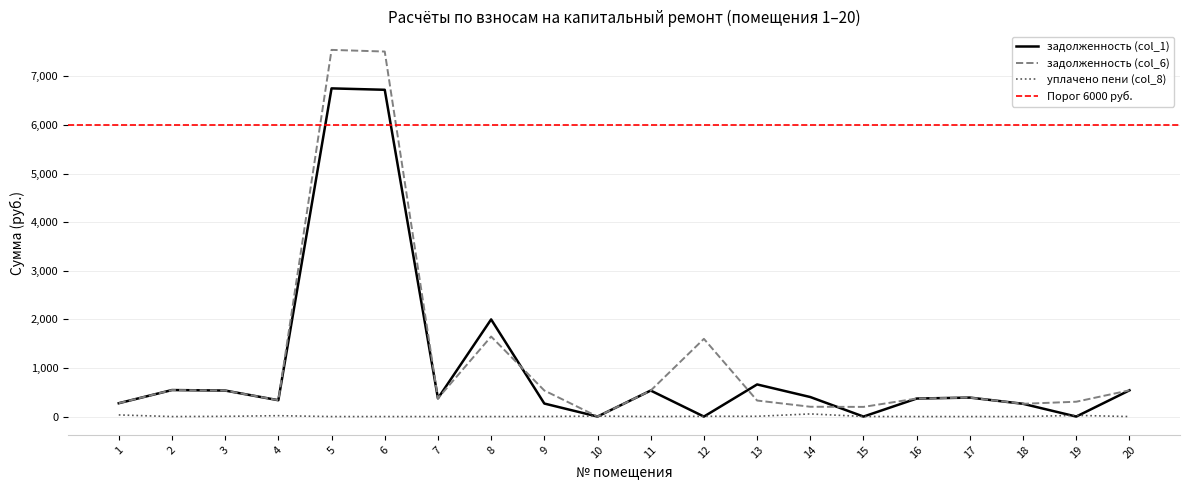

True or false: задолженность (col_6) has a value of 0.0 at 10.

True